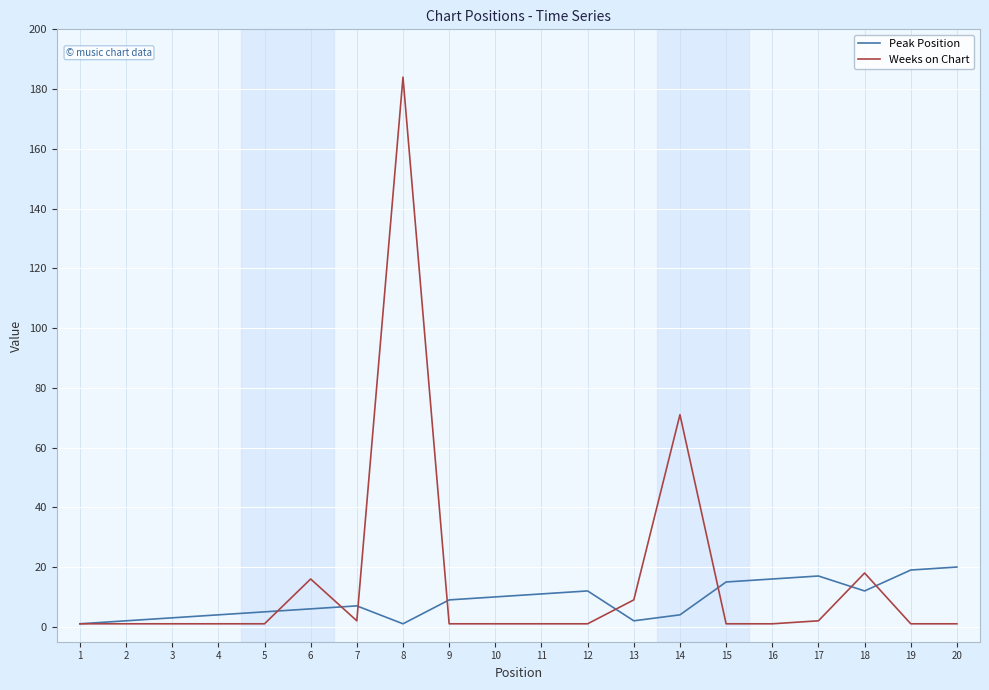

The Weeks on Chart series shows 1 at 16. True or false?

True